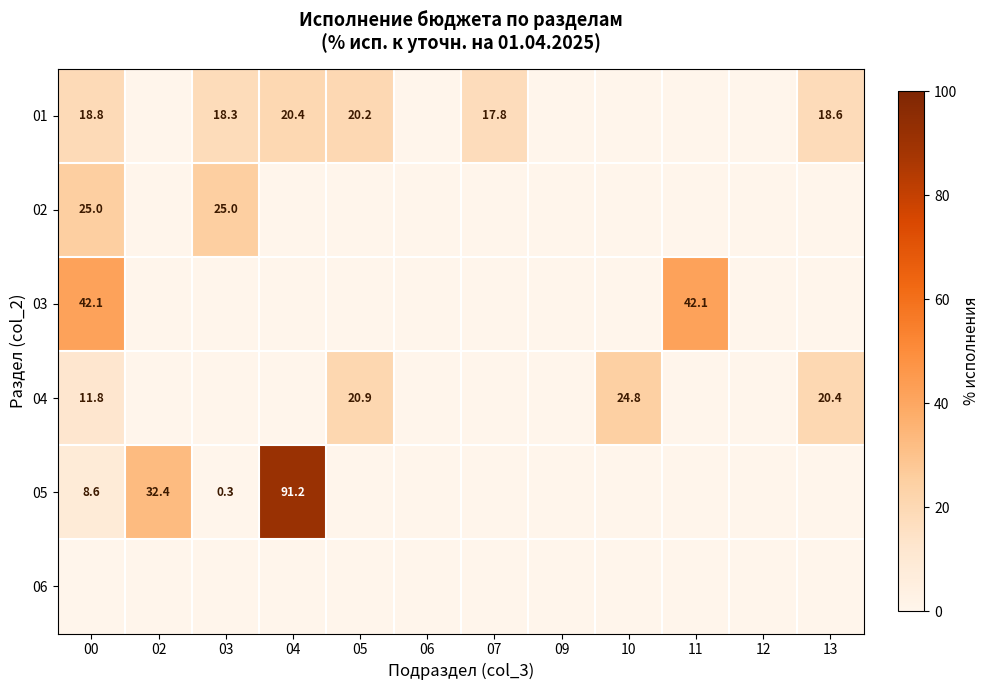

The value of 02 at 00 is 10.9. True or false?

False